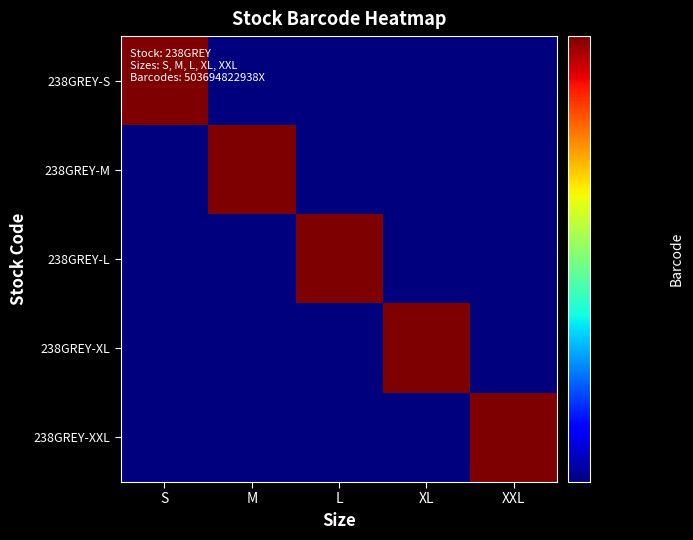

Reading left to right, list all the values displayed in this chart.

238GREY-S: S=5036948229413.0	M=4533253406444.7	L=4533253406444.7	XL=4533253406444.7	XXL=4533253406444.7
238GREY-M: S=4533253406444.7	M=5036948229406.0	L=4533253406444.7	XL=4533253406444.7	XXL=4533253406444.7
238GREY-L: S=4533253406444.7	M=4533253406444.7	L=5036948229390.0	XL=4533253406444.7	XXL=4533253406444.7
238GREY-XL: S=4533253406444.7	M=4533253406444.7	L=4533253406444.7	XL=5036948229420.0	XXL=4533253406444.7
238GREY-XXL: S=4533253406444.7	M=4533253406444.7	L=4533253406444.7	XL=4533253406444.7	XXL=5036948229383.0